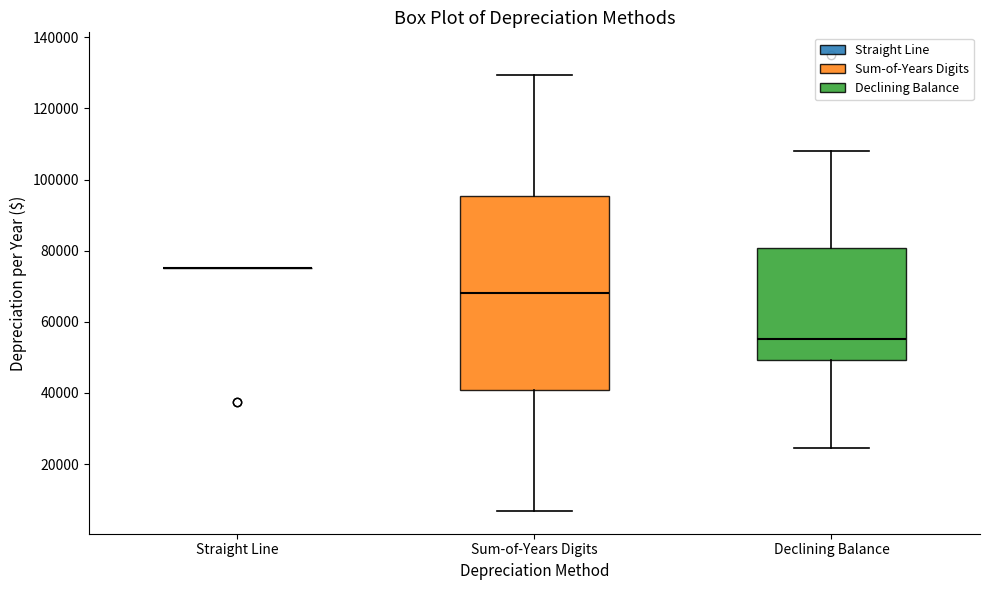

Reading left to right, transcribe this box plot: for each box, give where its median line is, the range the box spans, and where its two whiskers end, as read against the y-axis. The values are not printed on the chart, so give them approximately, as read against the axis.

Straight Line: box collapsed to a line at 76000, whiskers 76000 to 76000
Sum-of-Years Digits: median 68000, box 40000 to 96000, whiskers 6000 to 130000
Declining Balance: median 56000, box 50000 to 80000, whiskers 24000 to 108000